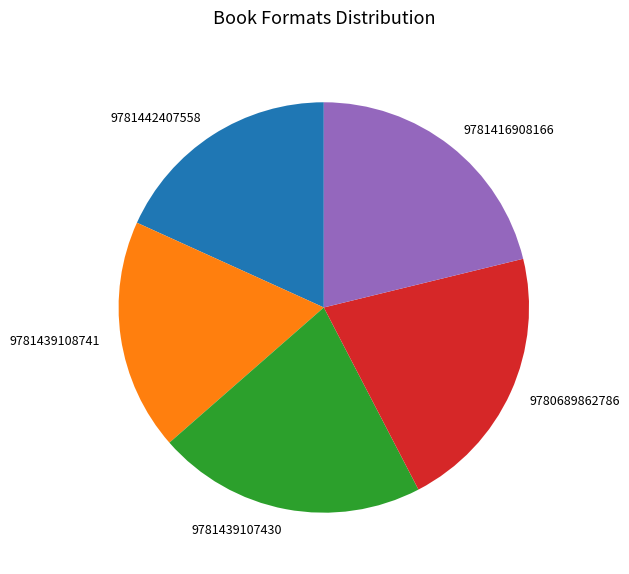

Between 9781439108741 and 9781416908166, which is larger?

9781416908166